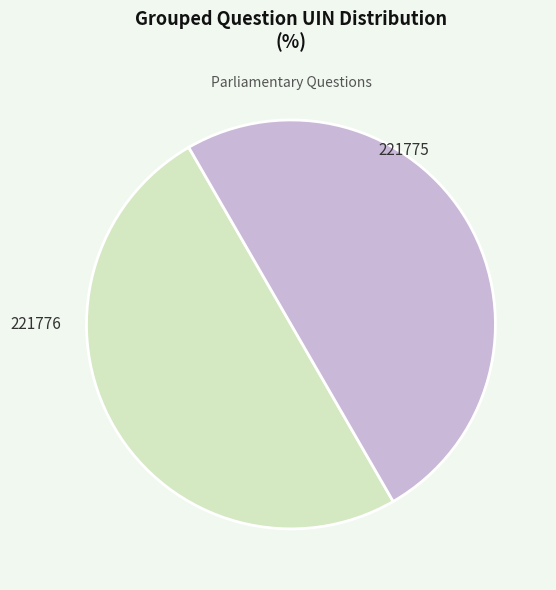

True or false: 221775 accounts for 50% of the total.

True